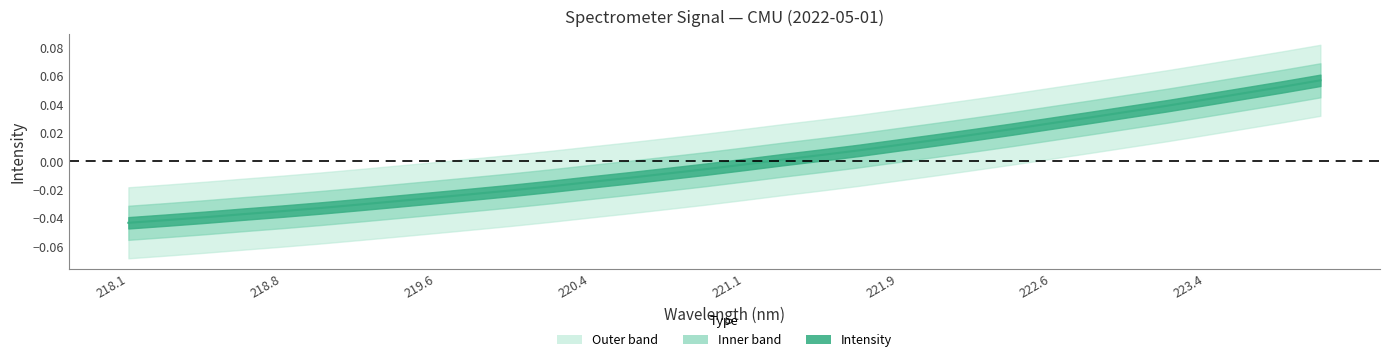

What is the greatest value displayed?

0.1